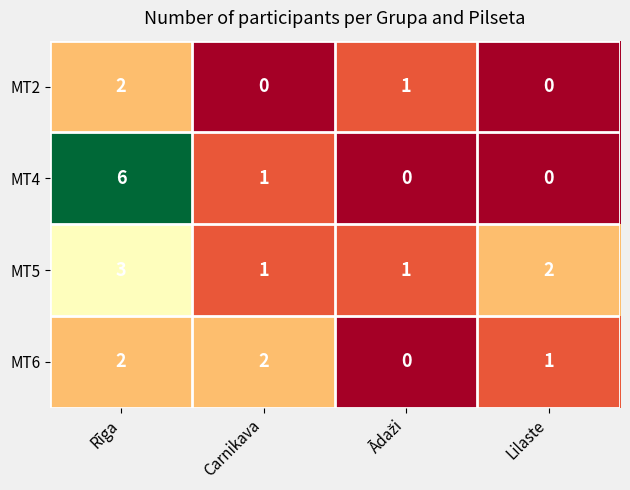

What is the difference between the maximum and minimum values in the MT4 series?

6